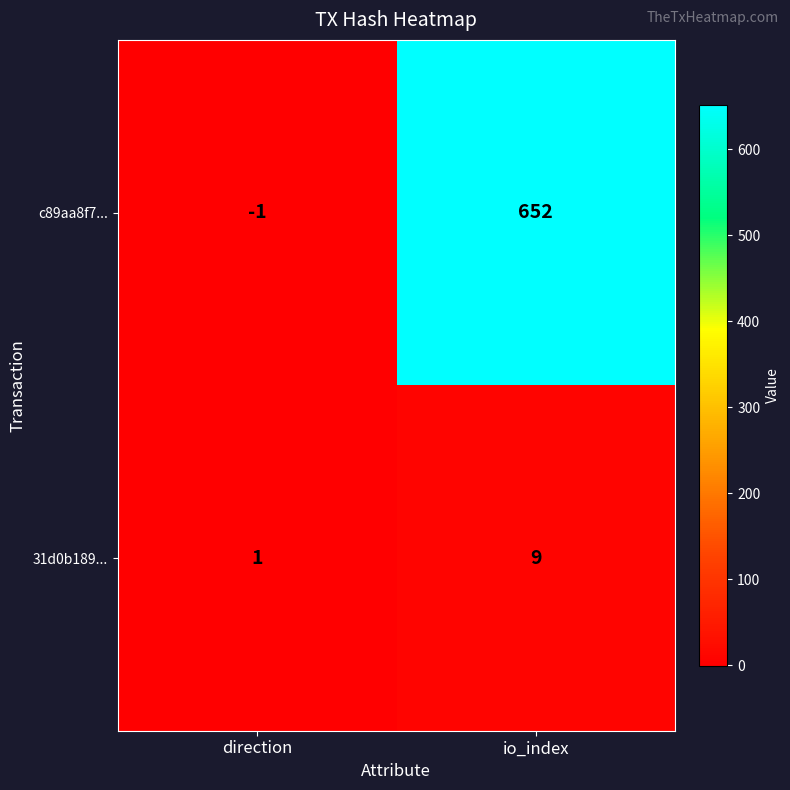

List the series in order of their overall mean, highest first.

c89aa8f7..., 31d0b189...